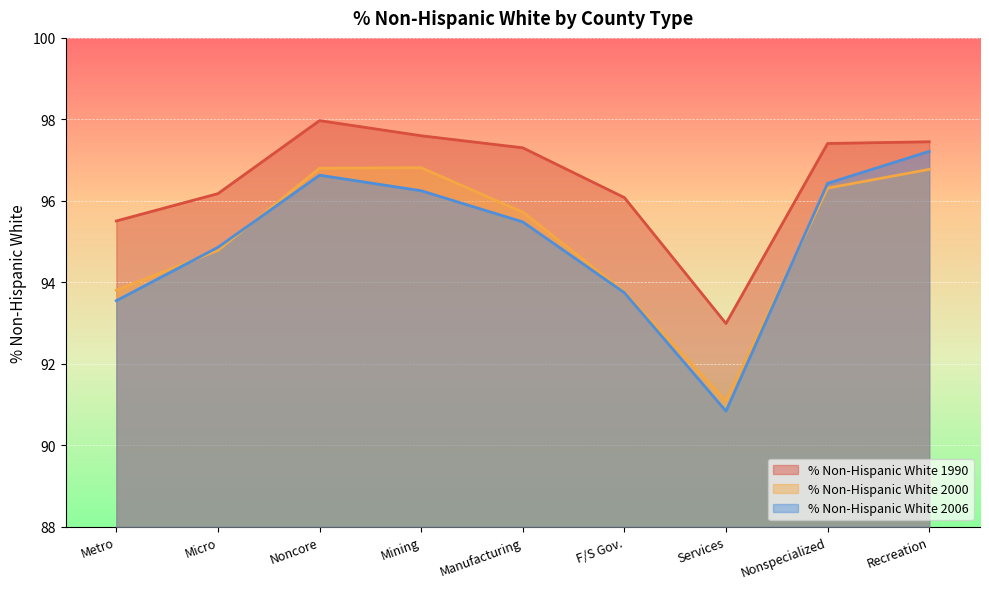

Which series has the largest total across all categories?

% Non-Hispanic White 1990